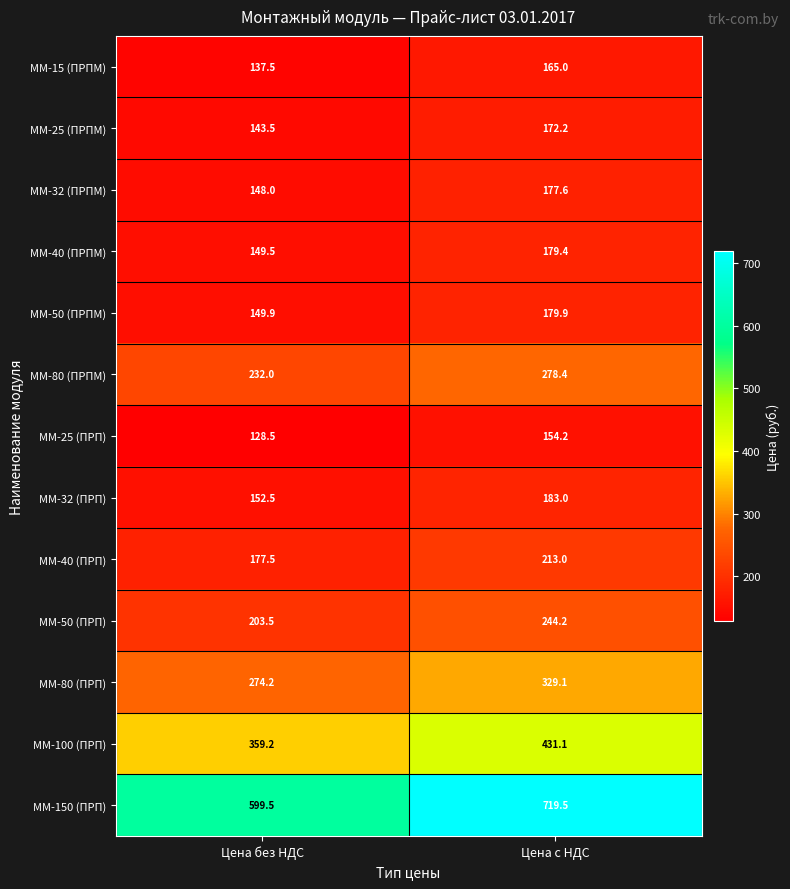

What is the difference between the maximum and minimum values in the MM-40 (ПРПМ) series?

29.9